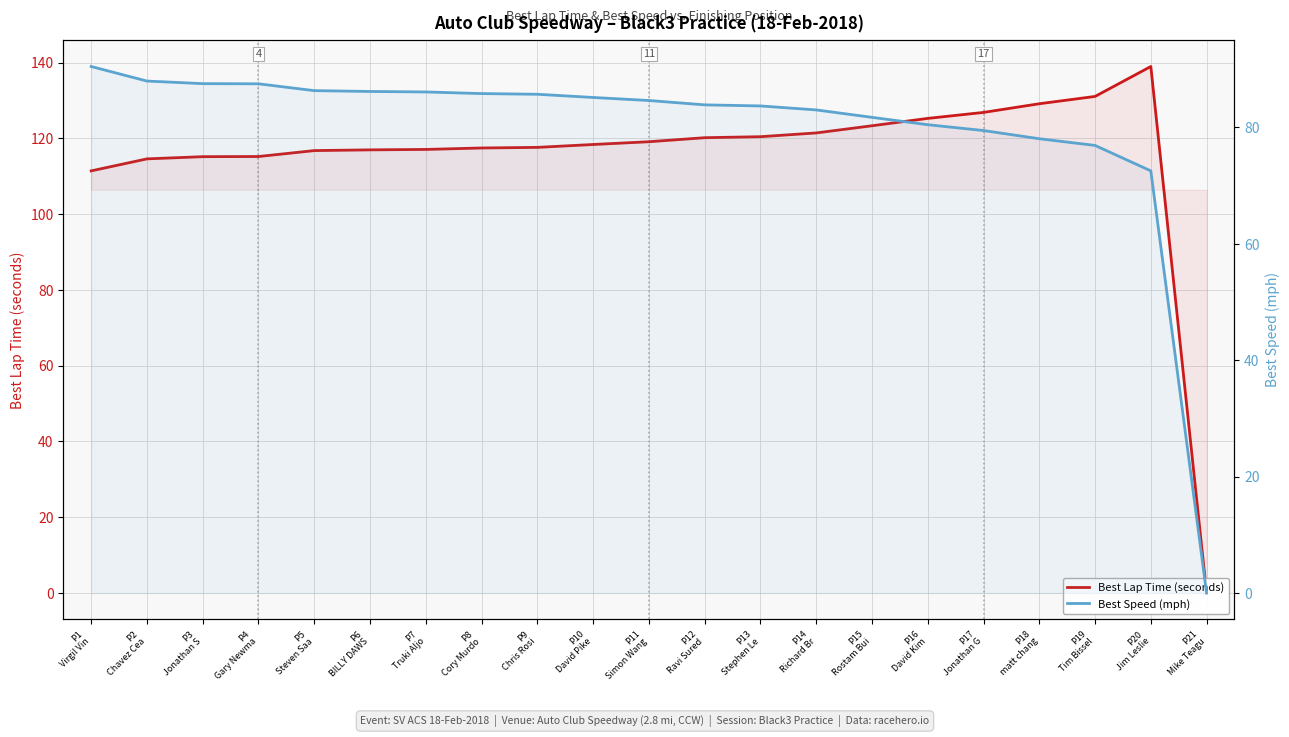

True or false: Best Lap Time (seconds) and Best Speed (mph) cross at least once.

False